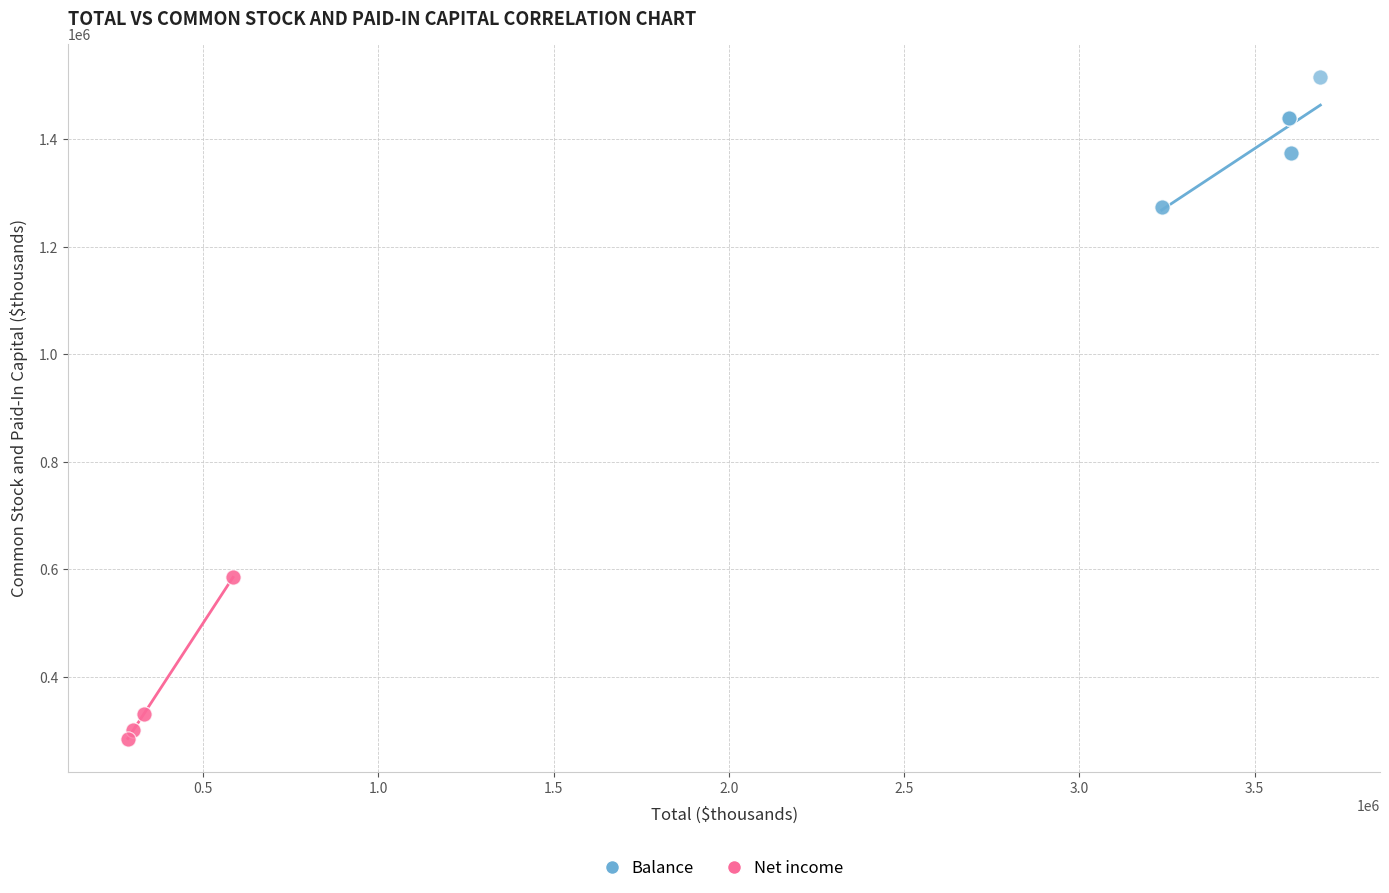

Which series reaches the maximum Y coordinate?

Balance